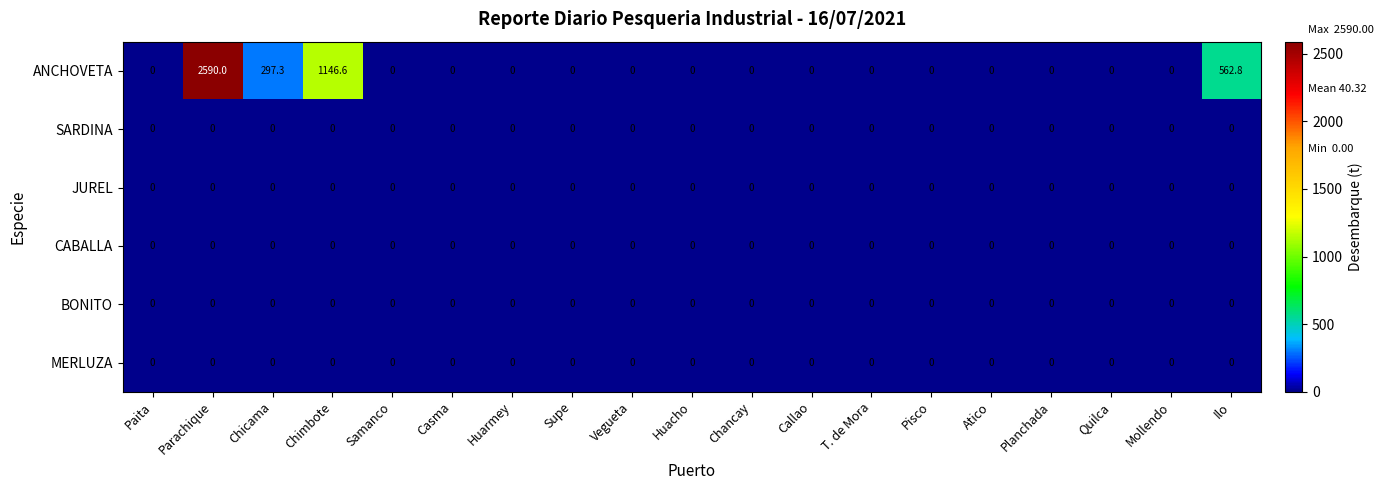

Which series has the widest spread of values?

ANCHOVETA